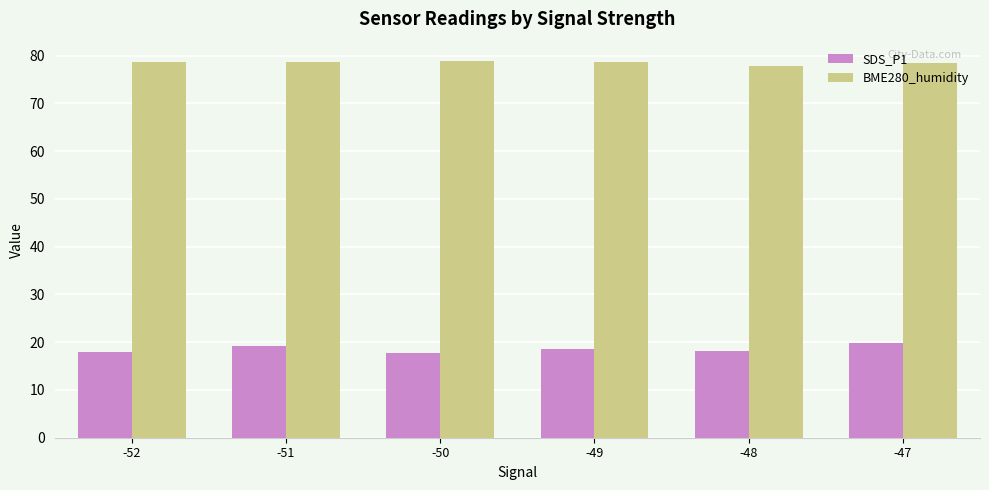

What is the sum of the BME280_humidity values at -49 and -50?

157.6